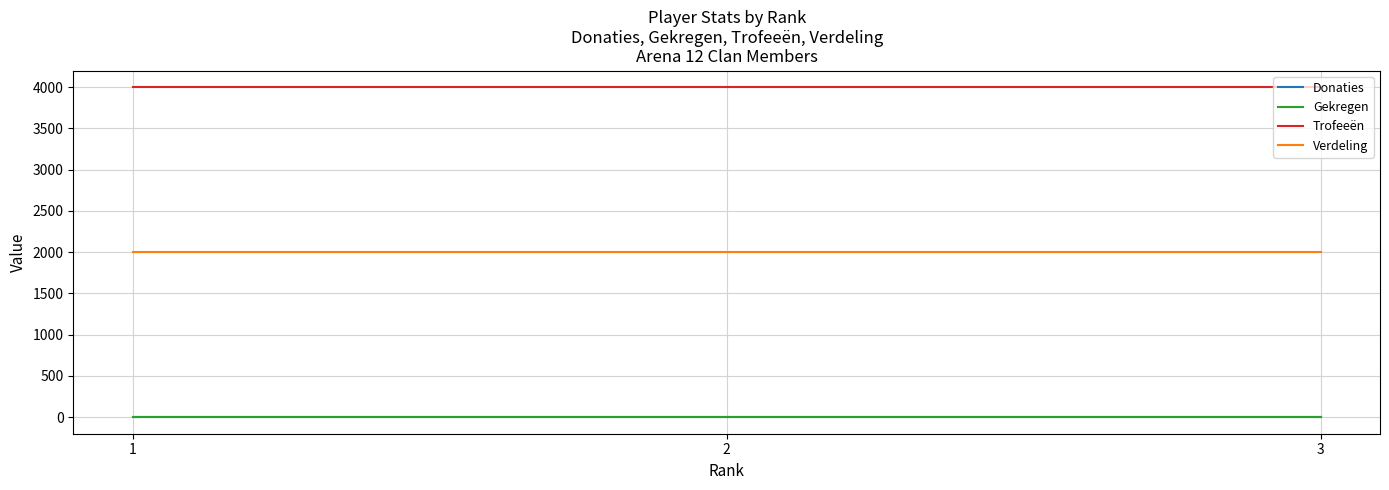

Is this an area chart (filled region under the line)?

No